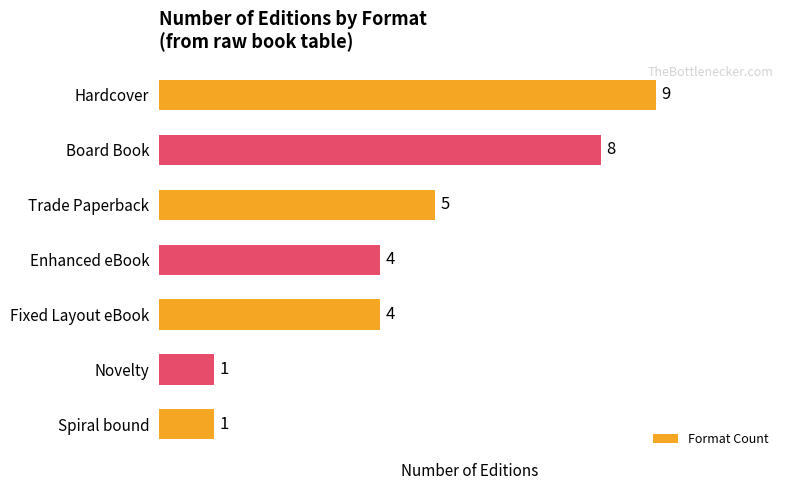

What is the greatest value displayed?

9